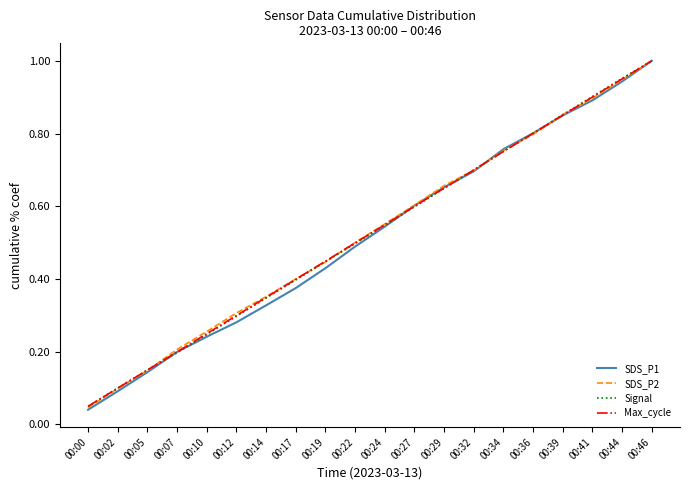

Which category has the highest value in the SDS_P1 series?

00:46